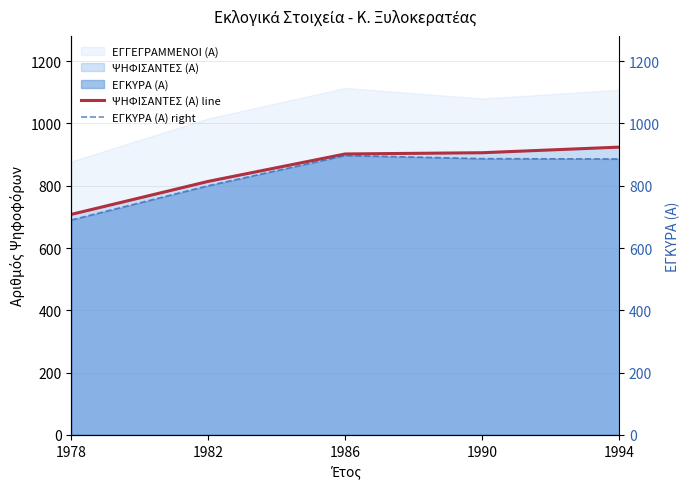

Is the value of ΕΓΚΥΡΑ (Α) right at 1986 greater than the value of ΨΗΦΙΣΑΝΤΕΣ (Α) line at 1990?

No